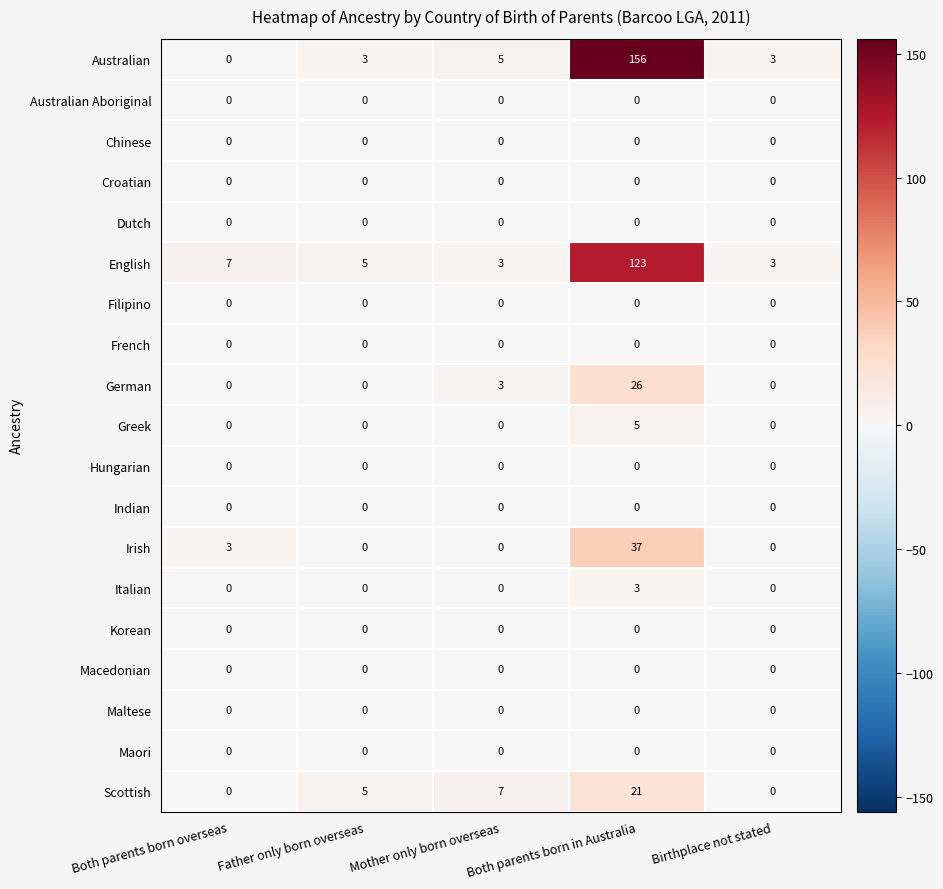

Count the number of categories in the chart.

5